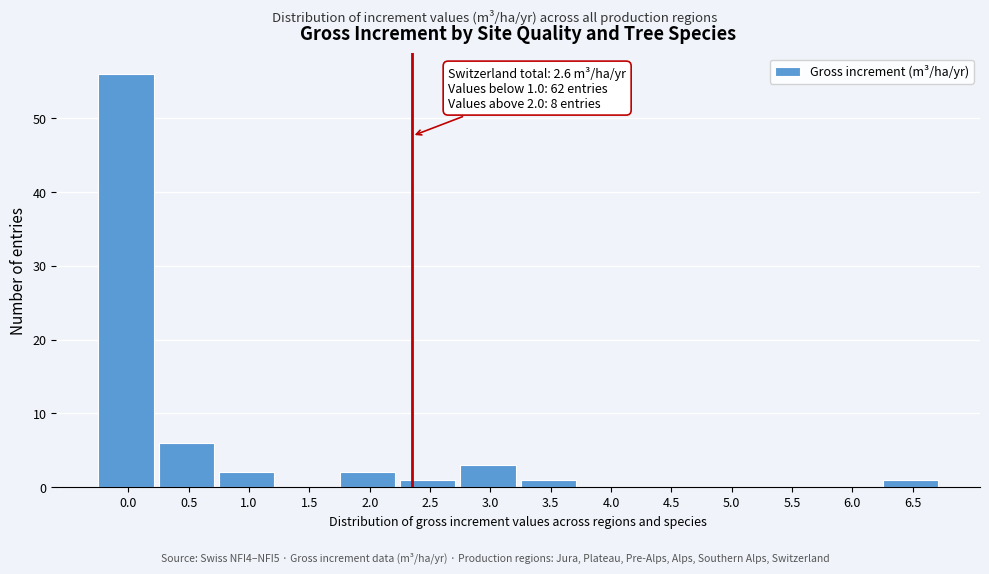

Reading right to left, extract all data points from this chart.

6.5=1	6.0=0	5.5=0	5.0=0	4.5=0	4.0=0	3.5=1	3.0=3	2.5=1	2.0=2	1.5=0	1.0=2	0.5=6	0.0=56